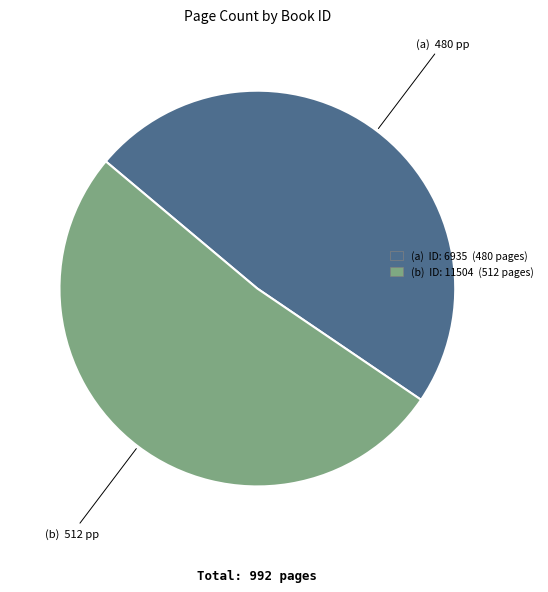

How many segments does this pie chart have?

2